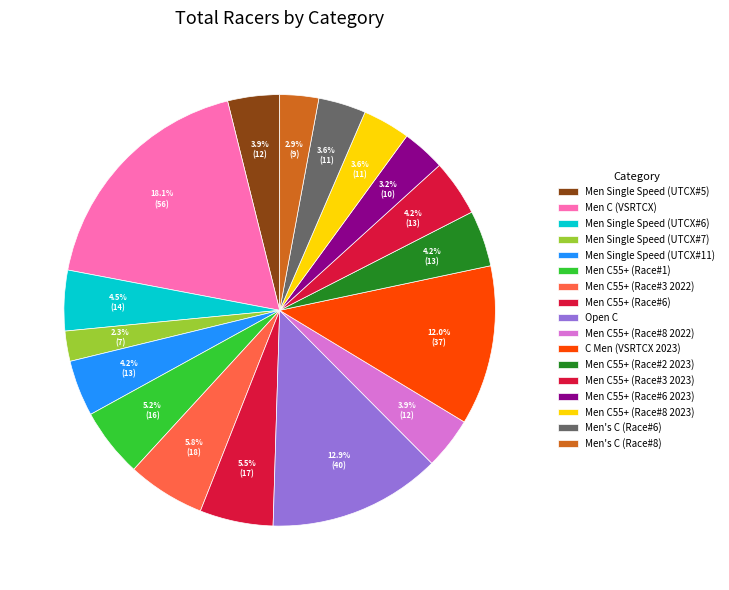

What is the largest slice in the pie chart?

Men C (VSRTCX)